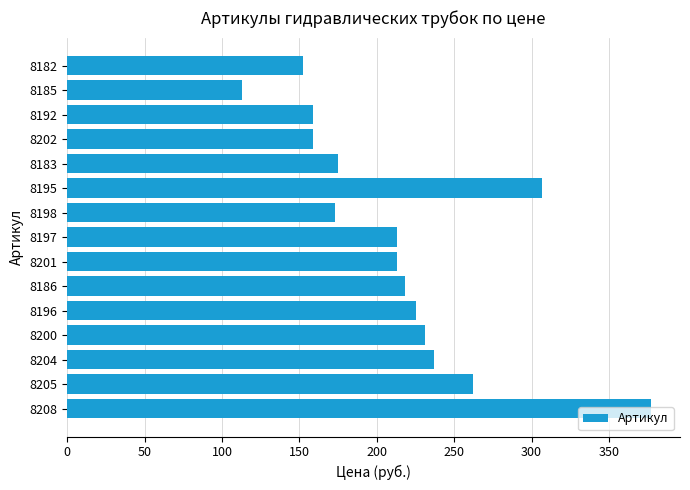

What is the smallest value displayed?

113